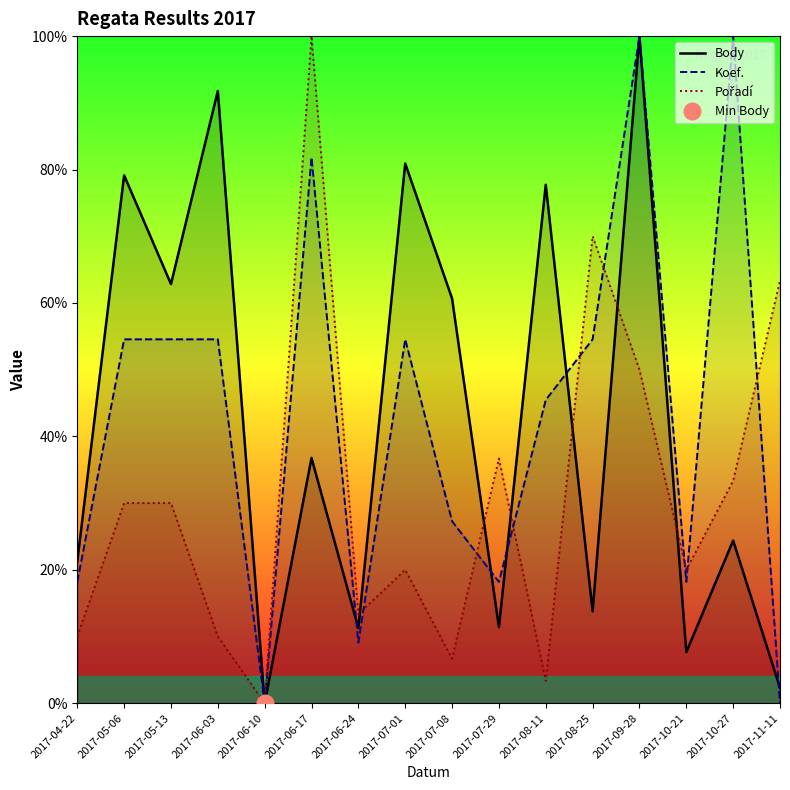

Reading left to right, transcribe all the data shown in this chart.

Body: 2017-04-22=21.2	2017-05-06=79.1	2017-05-13=62.8	2017-06-03=91.8	2017-06-10=0.0	2017-06-17=36.8	2017-06-24=11.3	2017-07-01=80.9	2017-07-08=60.7	2017-07-29=11.4	2017-08-11=77.7	2017-08-25=13.8	2017-09-28=100.0	2017-10-21=7.6	2017-10-27=24.4	2017-11-11=2.3
Koef.: 2017-04-22=18.2	2017-05-06=54.5	2017-05-13=54.5	2017-06-03=54.5	2017-06-10=0.0	2017-06-17=81.8	2017-06-24=9.1	2017-07-01=54.5	2017-07-08=27.3	2017-07-29=18.2	2017-08-11=45.5	2017-08-25=54.5	2017-09-28=100.0	2017-10-21=18.2	2017-10-27=100.0	2017-11-11=0.0
Pořadí: 2017-04-22=10.0	2017-05-06=30.0	2017-05-13=30.0	2017-06-03=10.0	2017-06-10=0.0	2017-06-17=100.0	2017-06-24=13.3	2017-07-01=20.0	2017-07-08=6.7	2017-07-29=36.7	2017-08-11=3.3	2017-08-25=70.0	2017-09-28=50.0	2017-10-21=20.0	2017-10-27=33.3	2017-11-11=63.3